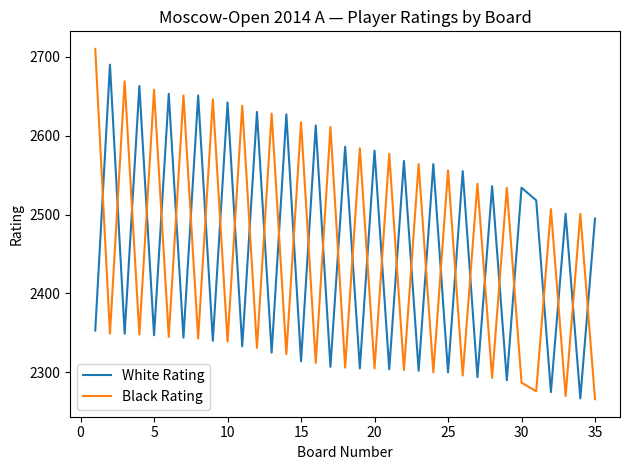

What is the difference between the maximum and minimum values in the Black Rating series?

444